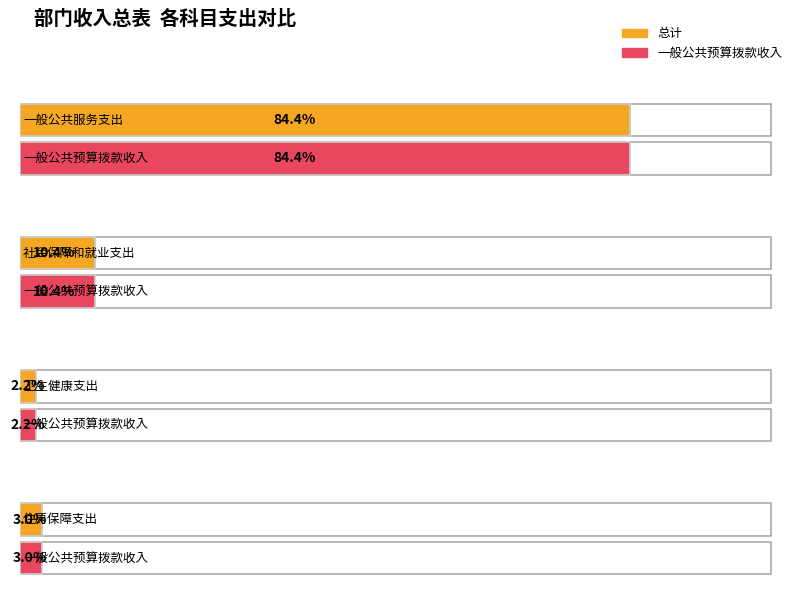

What is the label of the 4th point from the left?

住房保障支出